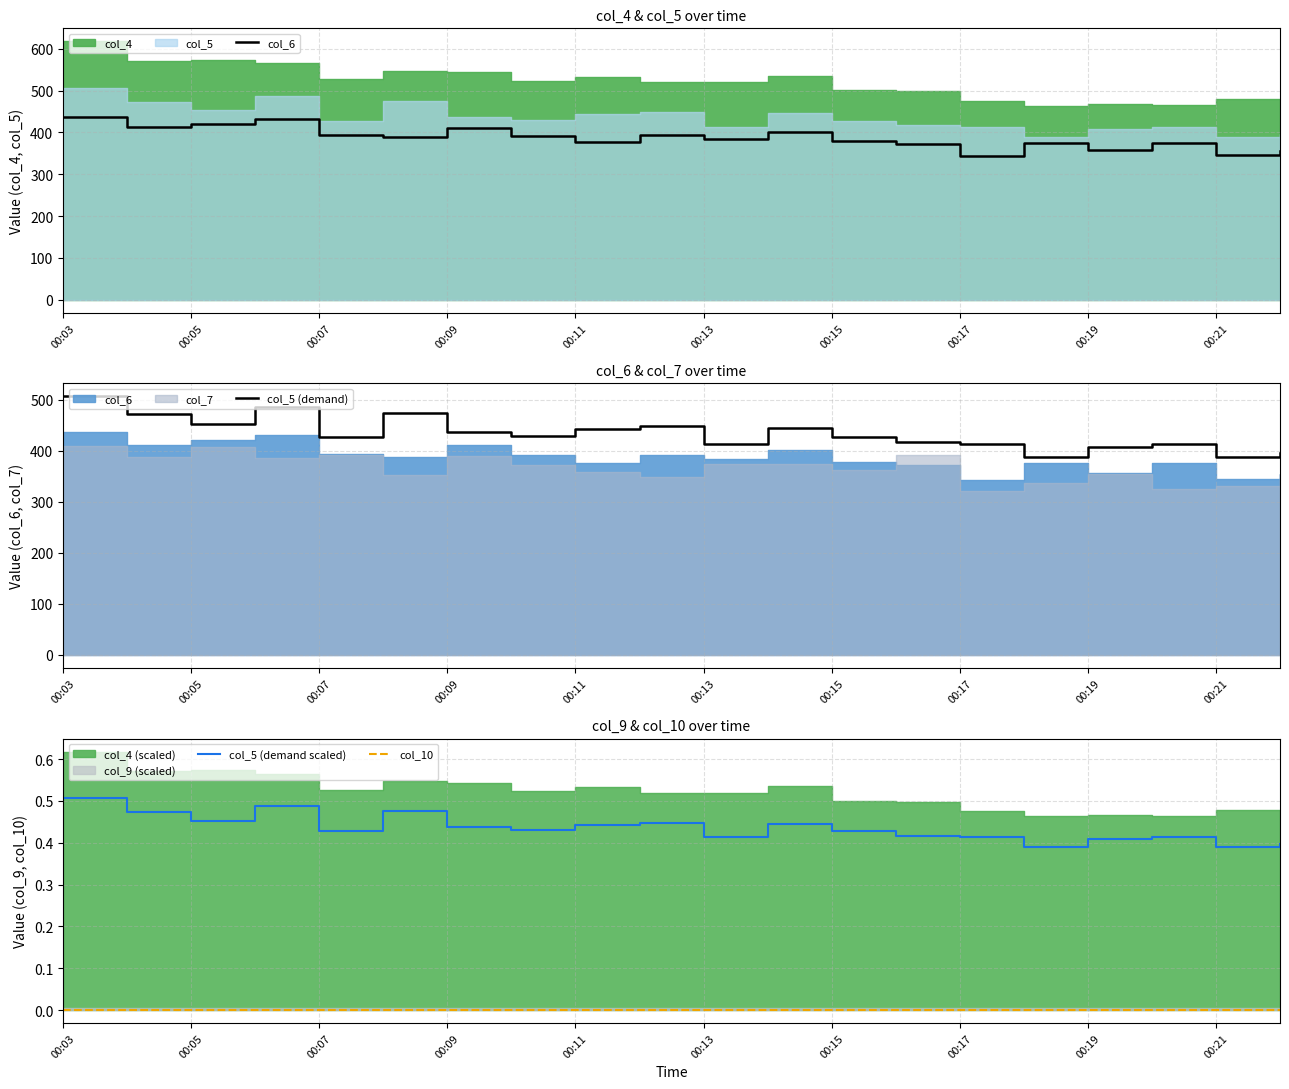

Rank the series by their maximum value, from lowest to highest.

col_10, col_5 (demand scaled), col_6, col_5 (demand)